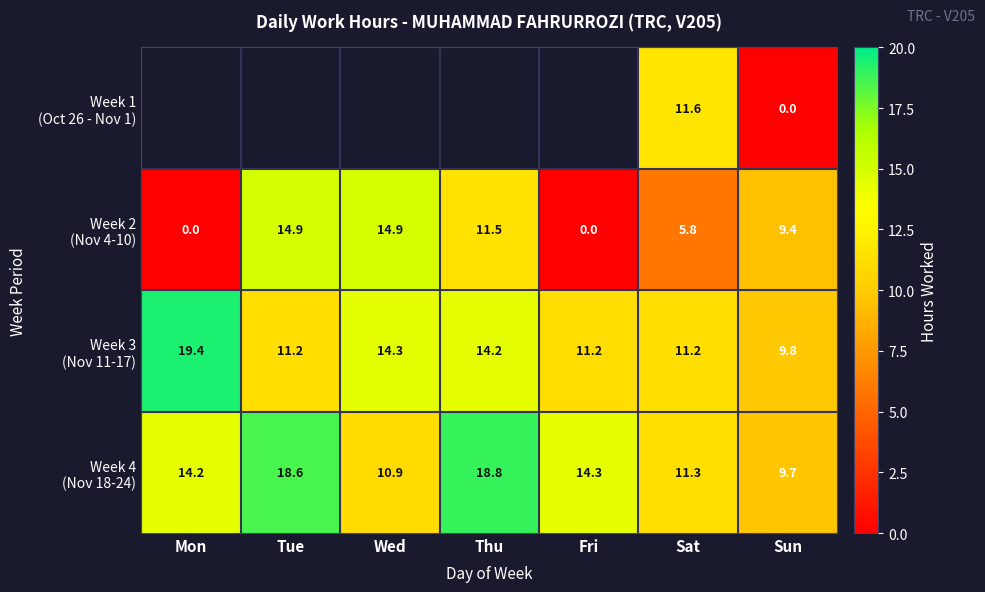

How many categories are shown in the chart?

7